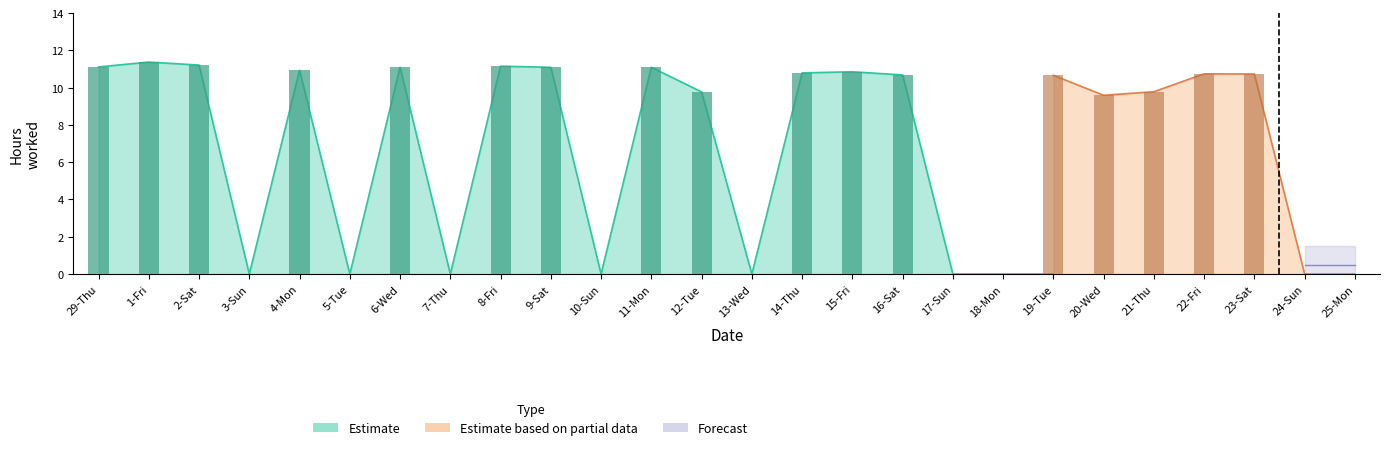

At how many categories does at least one series exceed 8?

17